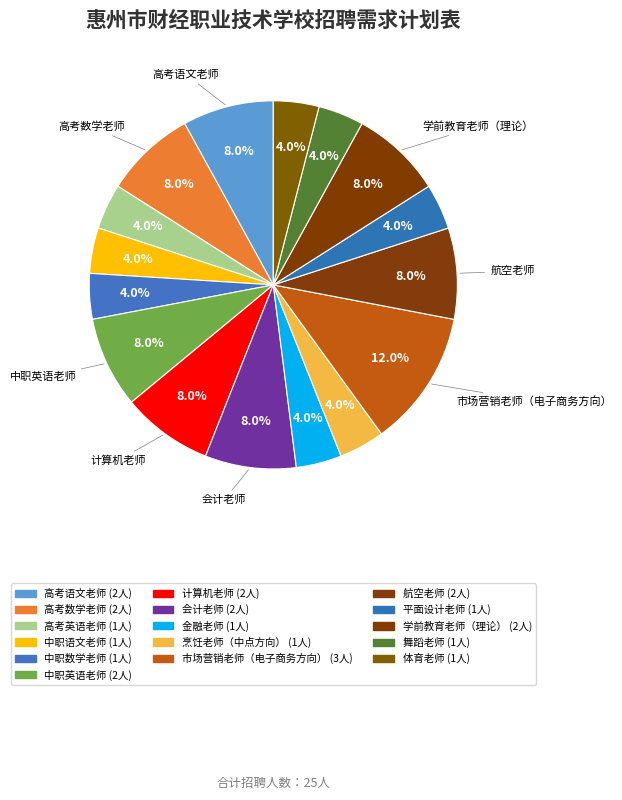

To the nearest percent, what is the difference between the 高考数学老师 and 体育老师 slice percentages?

4%